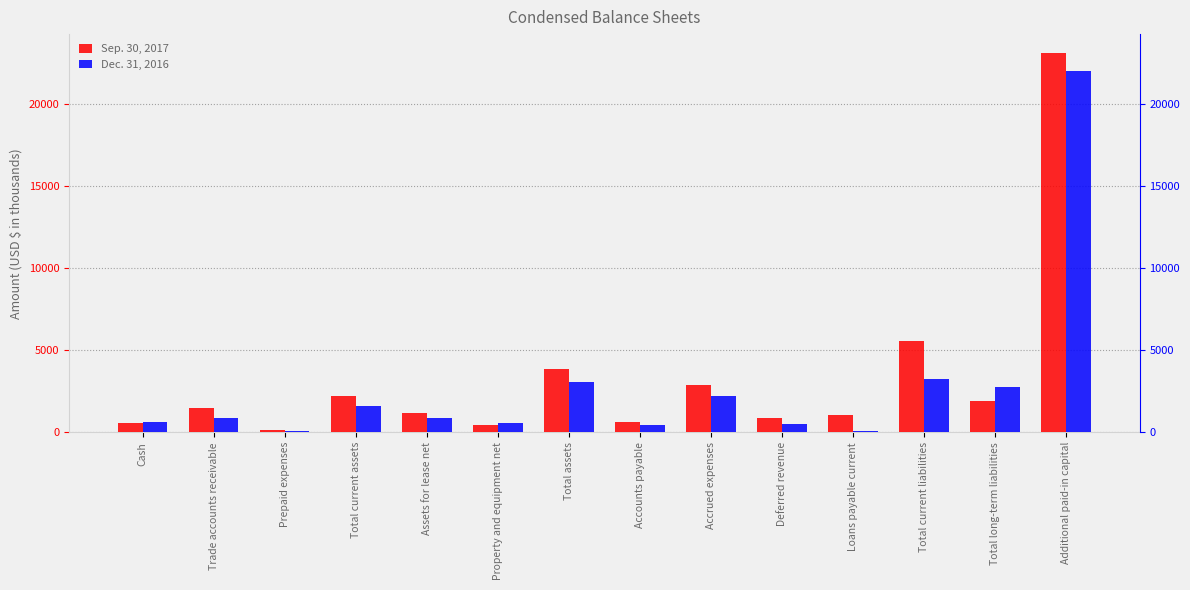

List the series in order of their overall mean, lowest first.

Dec. 31, 2016, Sep. 30, 2017